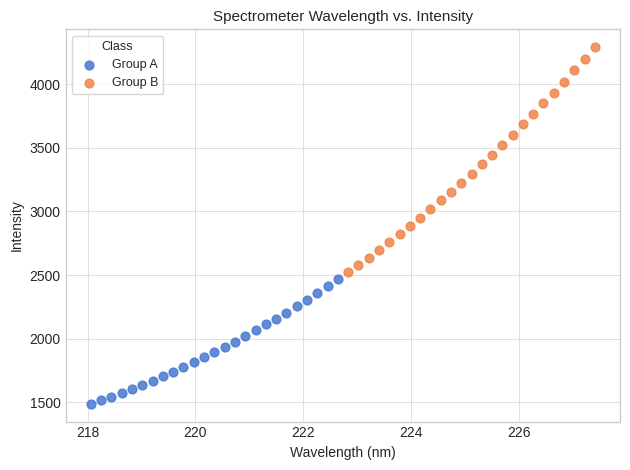

Which series contains the lowest Y value?

Group A